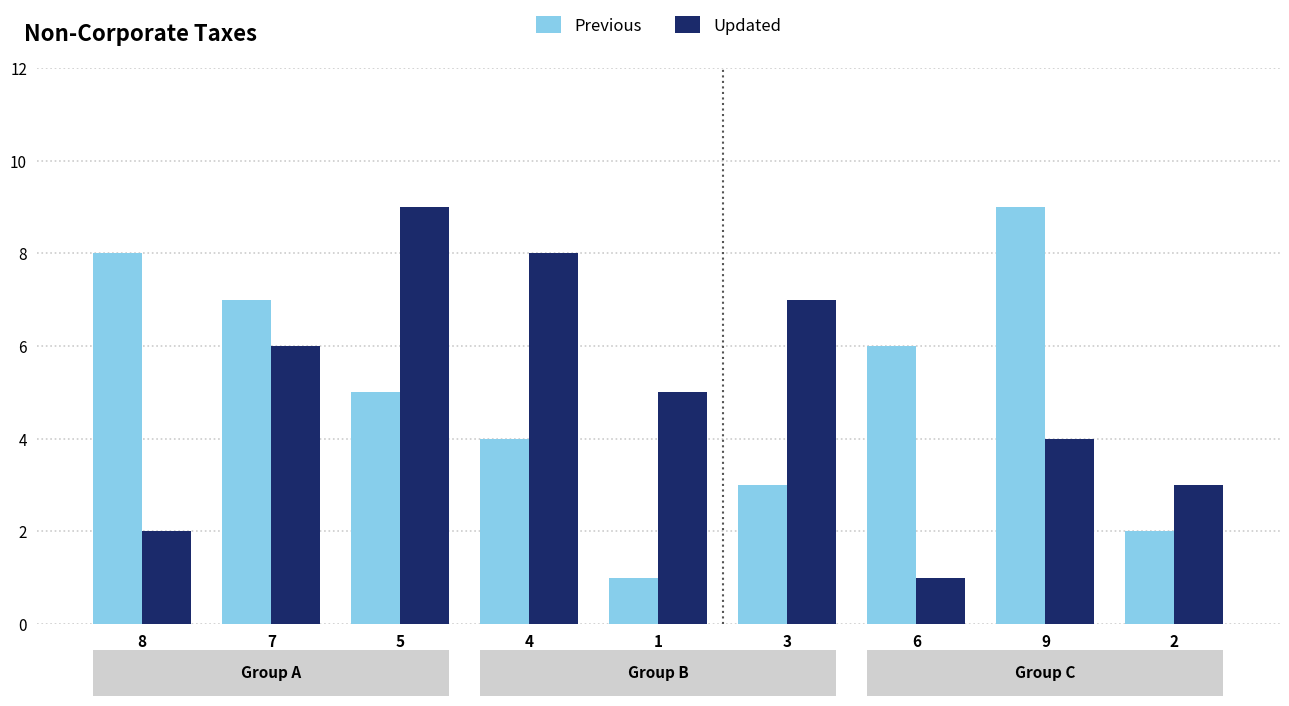

What is the difference between the second highest and minimum values in the Previous series?

7